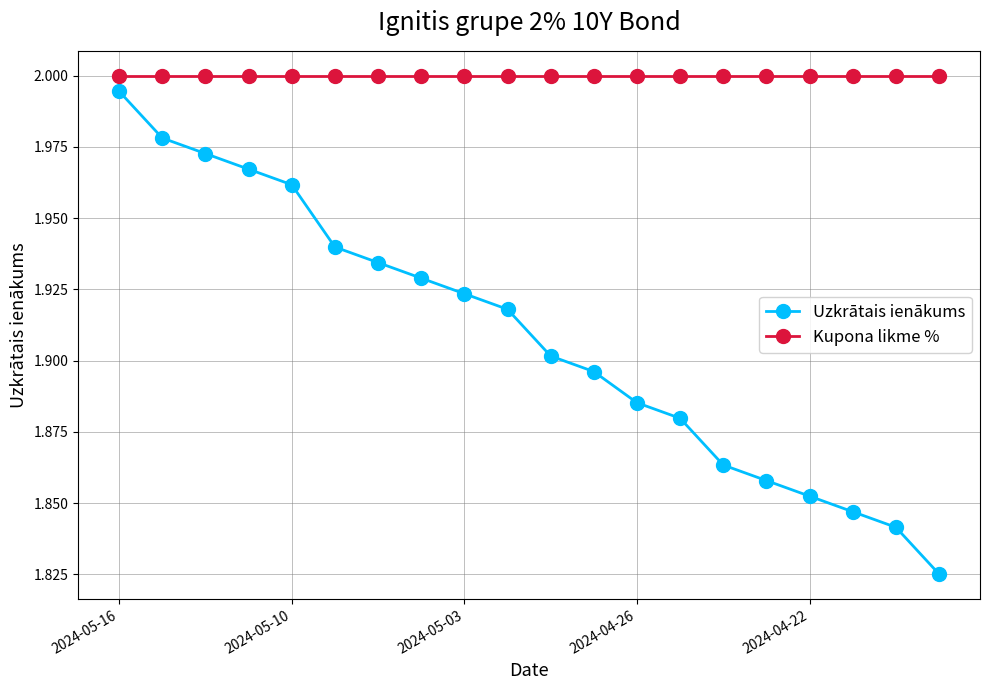

Which series has the widest spread of values?

Uzkrātais ienākums